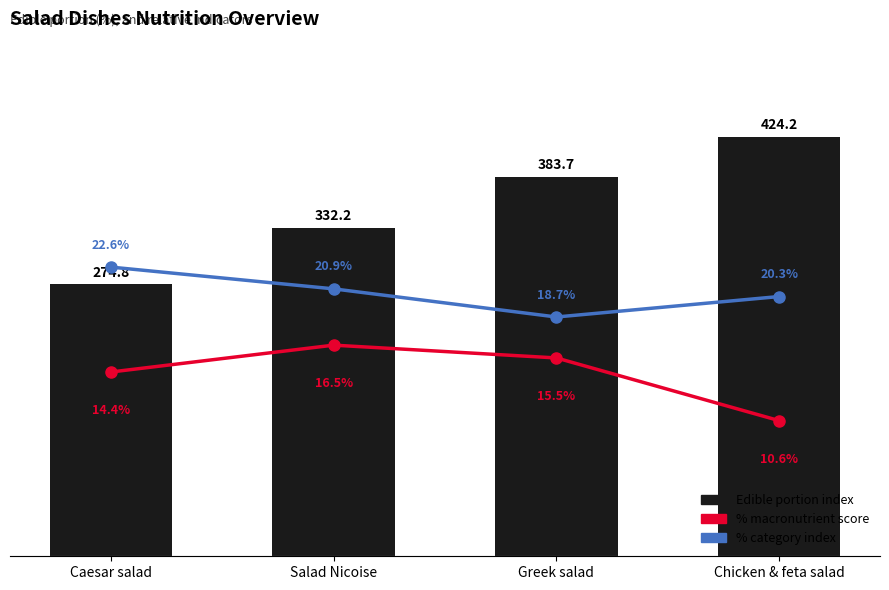

Count the number of categories in the chart.

4